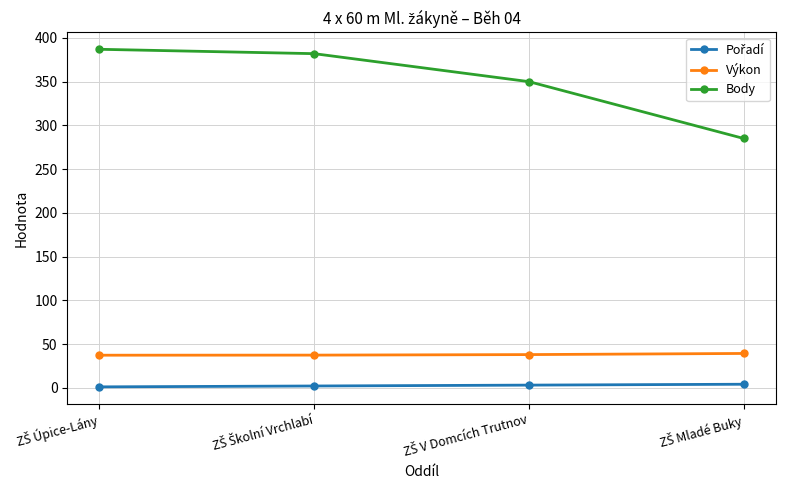

What is the difference between the maximum and minimum values in the Body series?

102.0